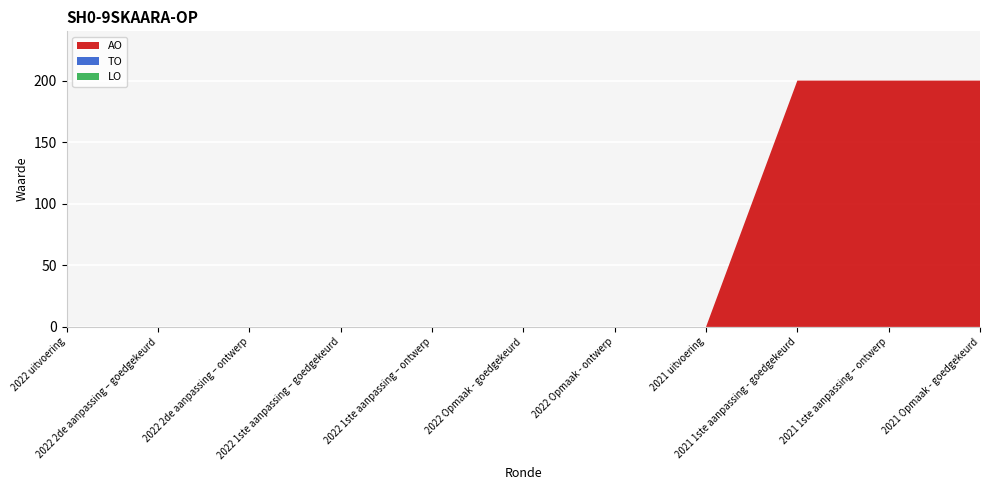

Reading right to left, transcribe all the data shown in this chart.

AO: 2021 Opmaak - goedgekeurd=200	2021 1ste aanpassing – ontwerp=200	2021 1ste aanpassing - goedgekeurd=200	2021 uitvoering=0	2022 Opmaak - ontwerp=0	2022 Opmaak - goedgekeurd=0	2022 1ste aanpassing – ontwerp=0	2022 1ste aanpassing – goedgekeurd=0	2022 2de aanpassing – ontwerp=0	2022 2de aanpassing – goedgekeurd=0	2022 uitvoering=0
TO: 2021 Opmaak - goedgekeurd=0	2021 1ste aanpassing – ontwerp=0	2021 1ste aanpassing - goedgekeurd=0	2021 uitvoering=0	2022 Opmaak - ontwerp=0	2022 Opmaak - goedgekeurd=0	2022 1ste aanpassing – ontwerp=0	2022 1ste aanpassing – goedgekeurd=0	2022 2de aanpassing – ontwerp=0	2022 2de aanpassing – goedgekeurd=0	2022 uitvoering=0
LO: 2021 Opmaak - goedgekeurd=0	2021 1ste aanpassing – ontwerp=0	2021 1ste aanpassing - goedgekeurd=0	2021 uitvoering=0	2022 Opmaak - ontwerp=0	2022 Opmaak - goedgekeurd=0	2022 1ste aanpassing – ontwerp=0	2022 1ste aanpassing – goedgekeurd=0	2022 2de aanpassing – ontwerp=0	2022 2de aanpassing – goedgekeurd=0	2022 uitvoering=0